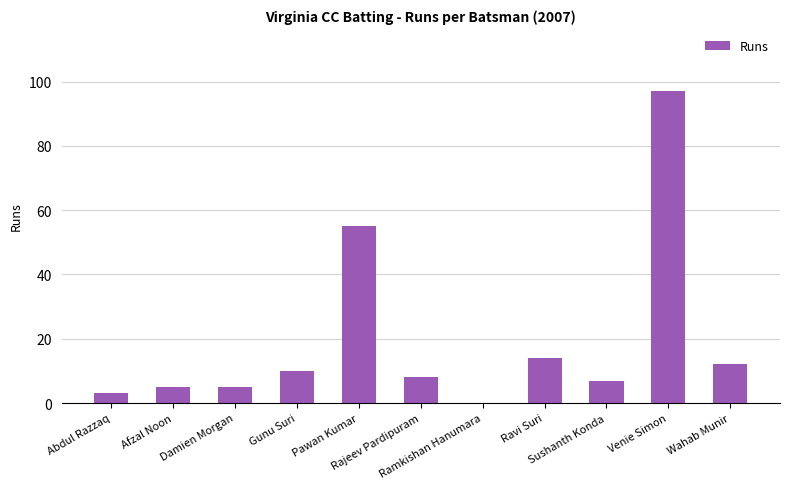

What is the ratio of the value at Afzal Noon to the value at Abdul Razzaq?

1.7